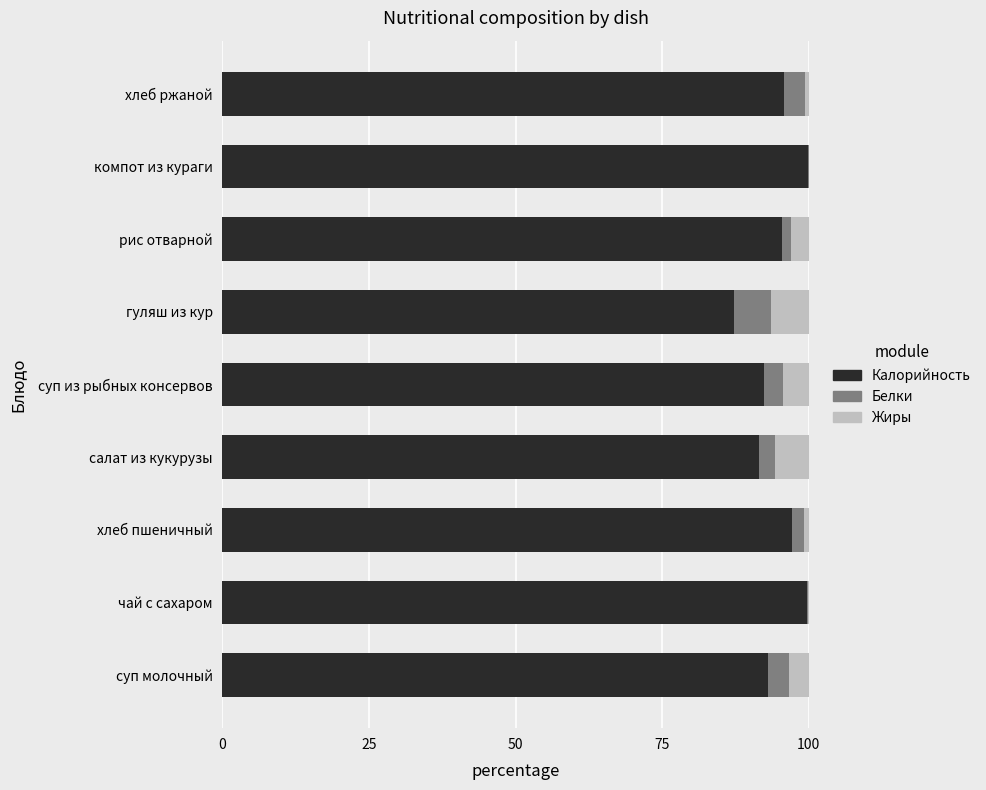

What is the highest value of the Калорийность series?

100.0